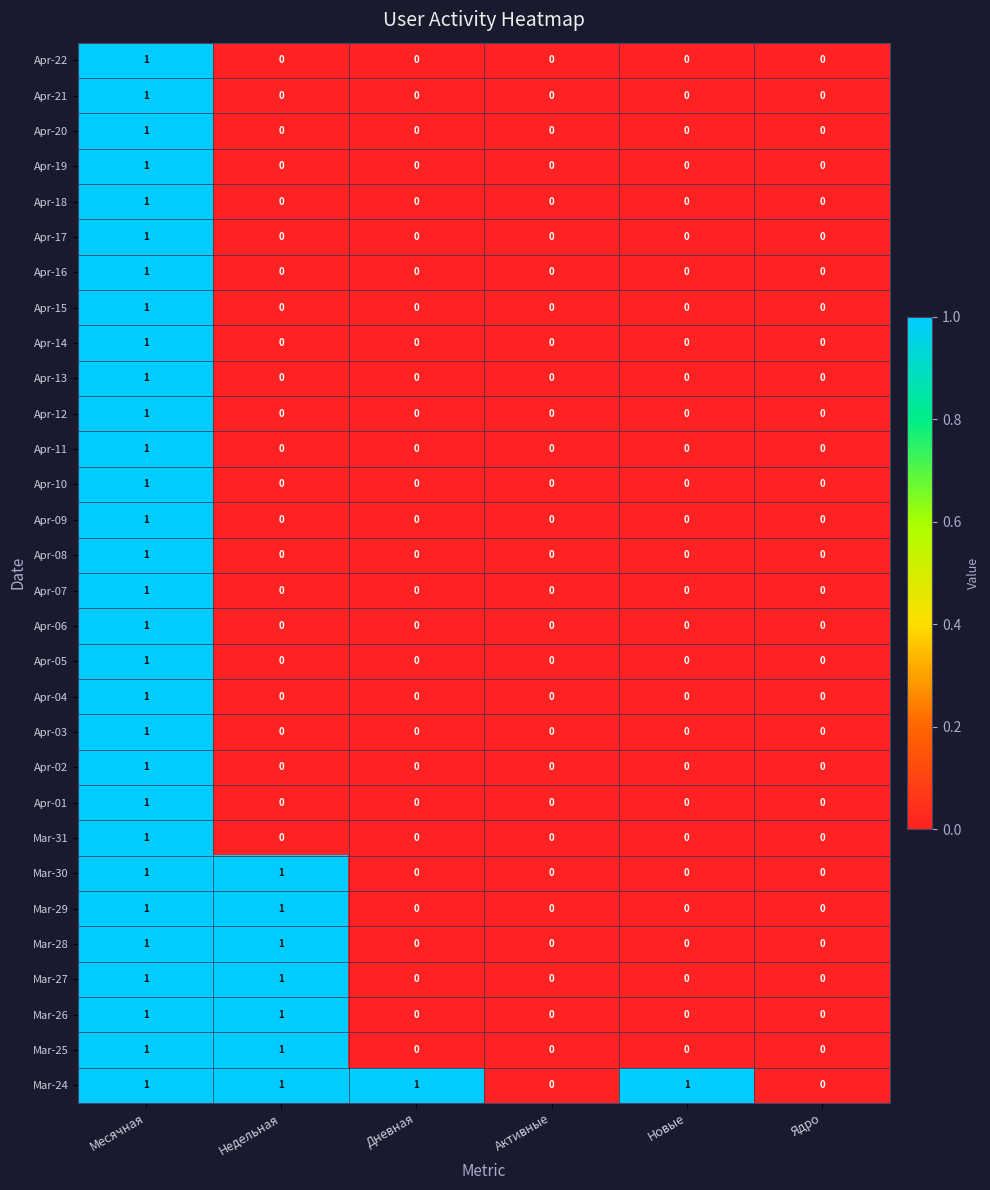

The value of Apr-11 at Дневная is -1. True or false?

False